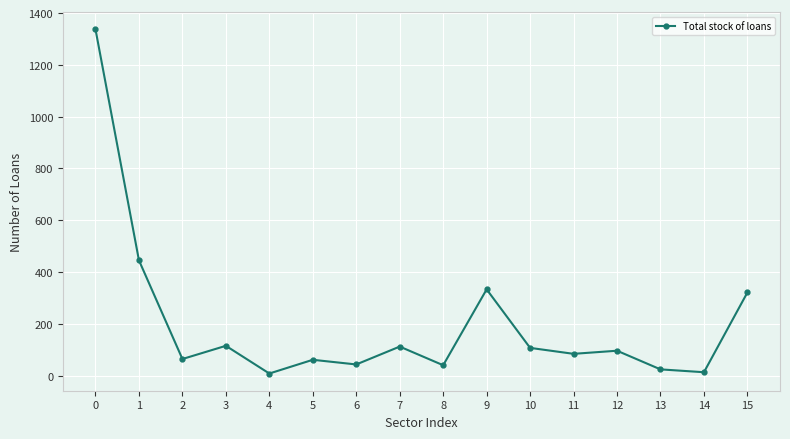

What is the difference between the maximum and second lowest values?

1324